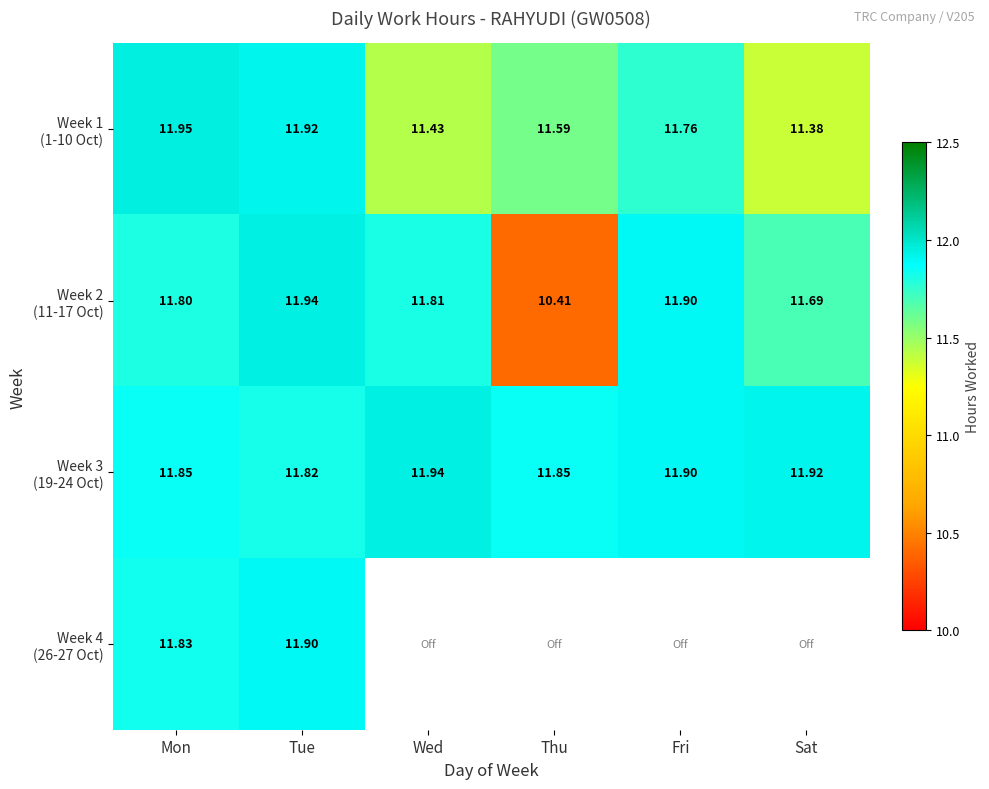

What is the sum of the Week 1 (1-10 Oct) values at Fri and Wed?

23.2